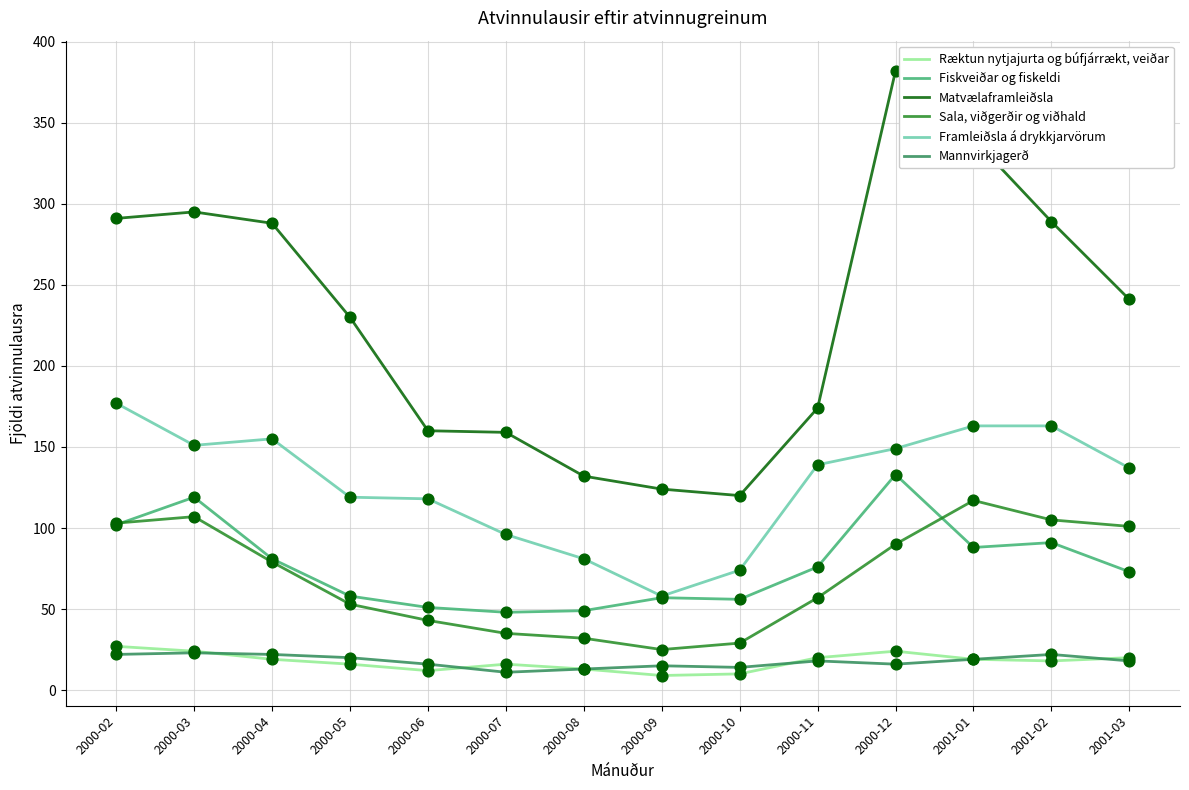

At which category is the sum across all series the highest?

2000-12